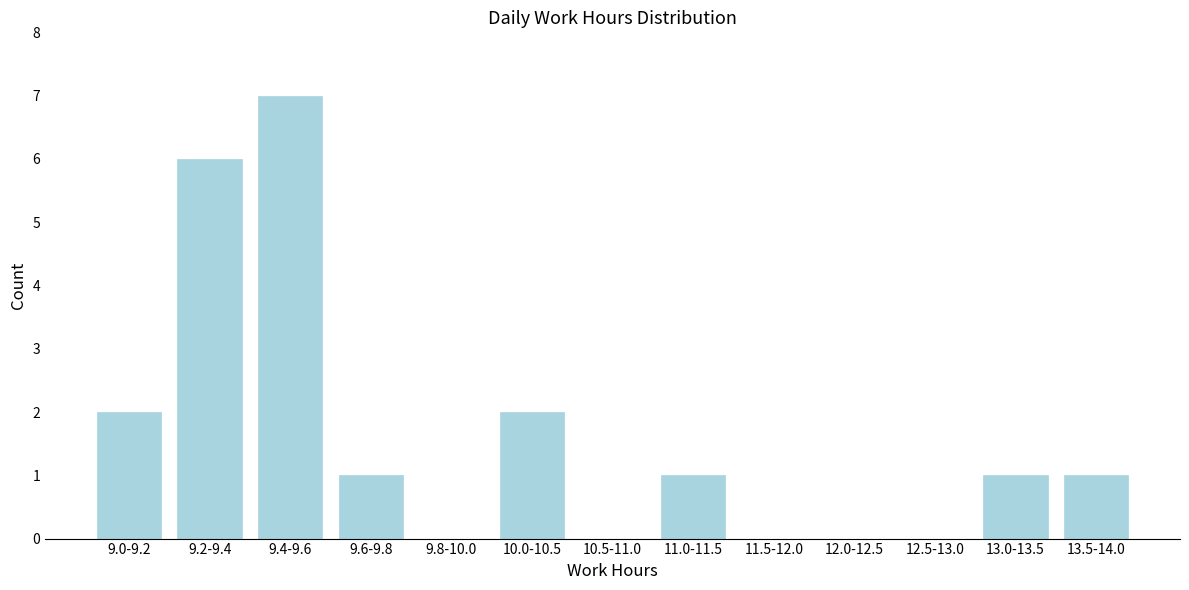

Reading left to right, extract all data points from this chart.

9.0-9.2=2	9.2-9.4=6	9.4-9.6=7	9.6-9.8=1	9.8-10.0=0	10.0-10.5=2	10.5-11.0=0	11.0-11.5=1	11.5-12.0=0	12.0-12.5=0	12.5-13.0=0	13.0-13.5=1	13.5-14.0=1